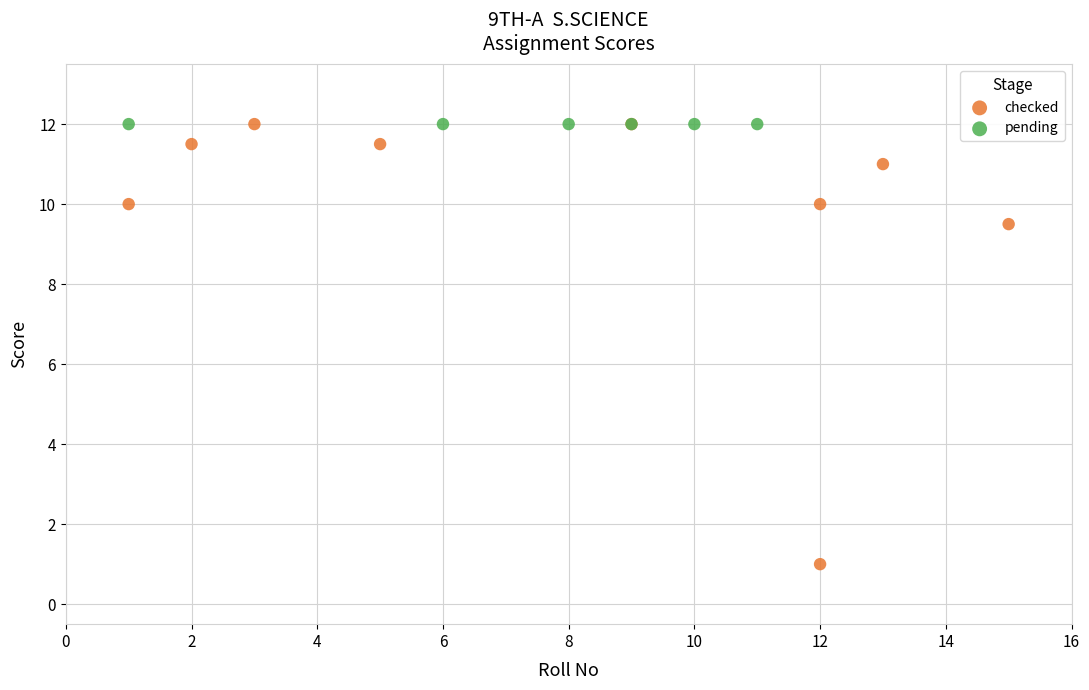

Which series reaches the minimum Y coordinate?

checked